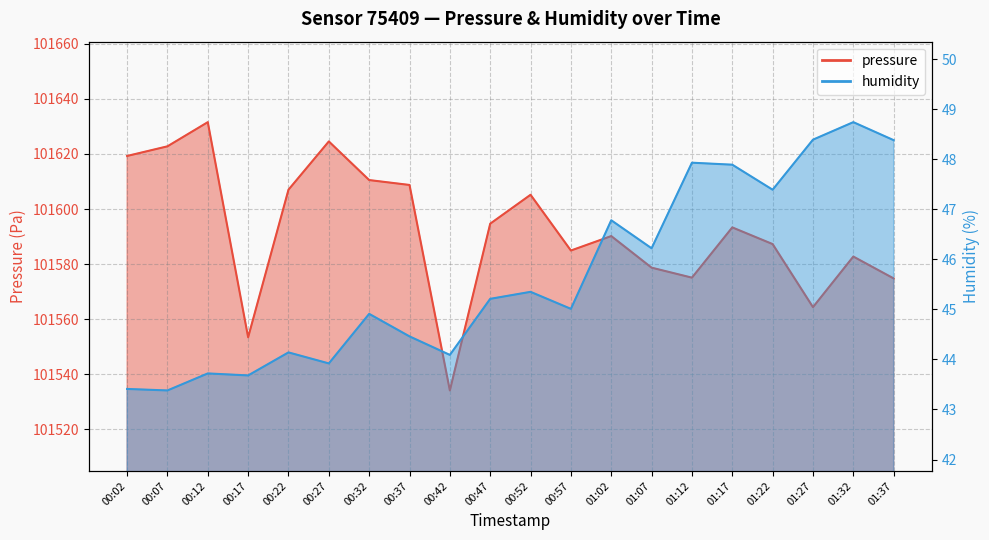

List the series in order of their peak value, lowest first.

humidity, pressure